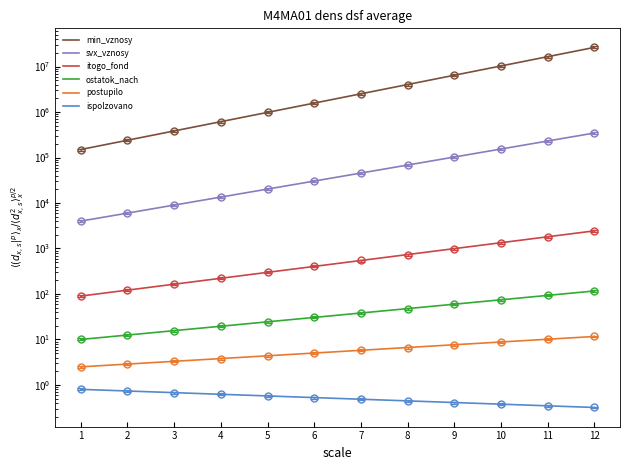

What is the total value across all series at 8?

4095665.9